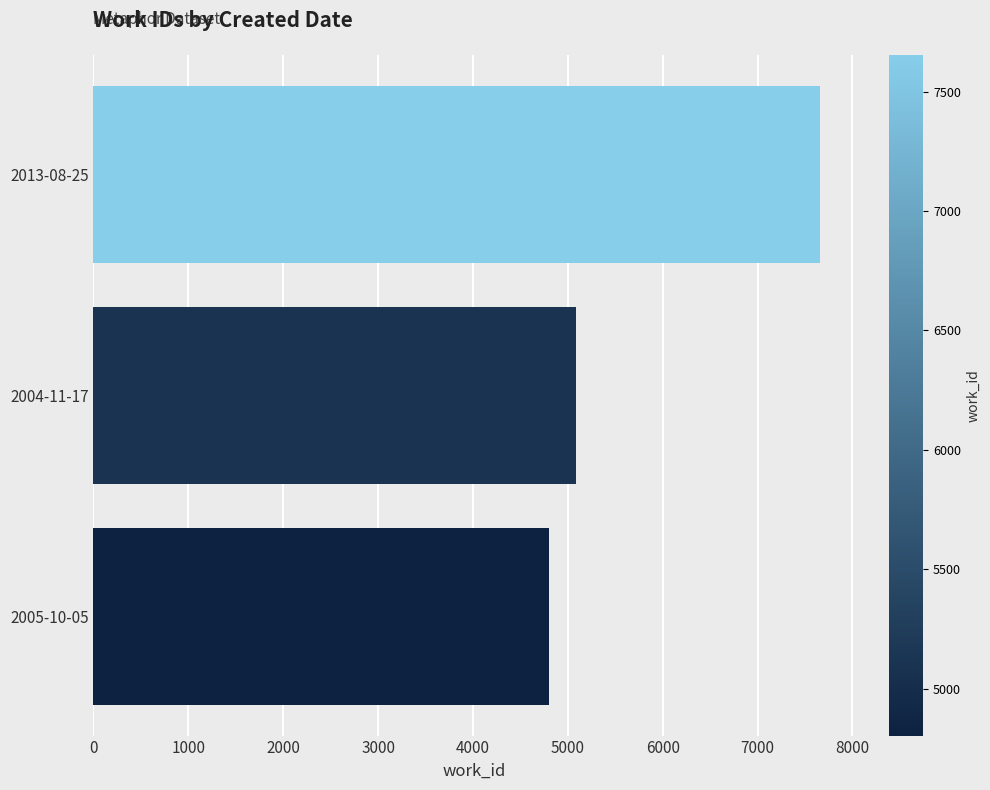

Which label corresponds to the largest value in the chart?

2013-08-25